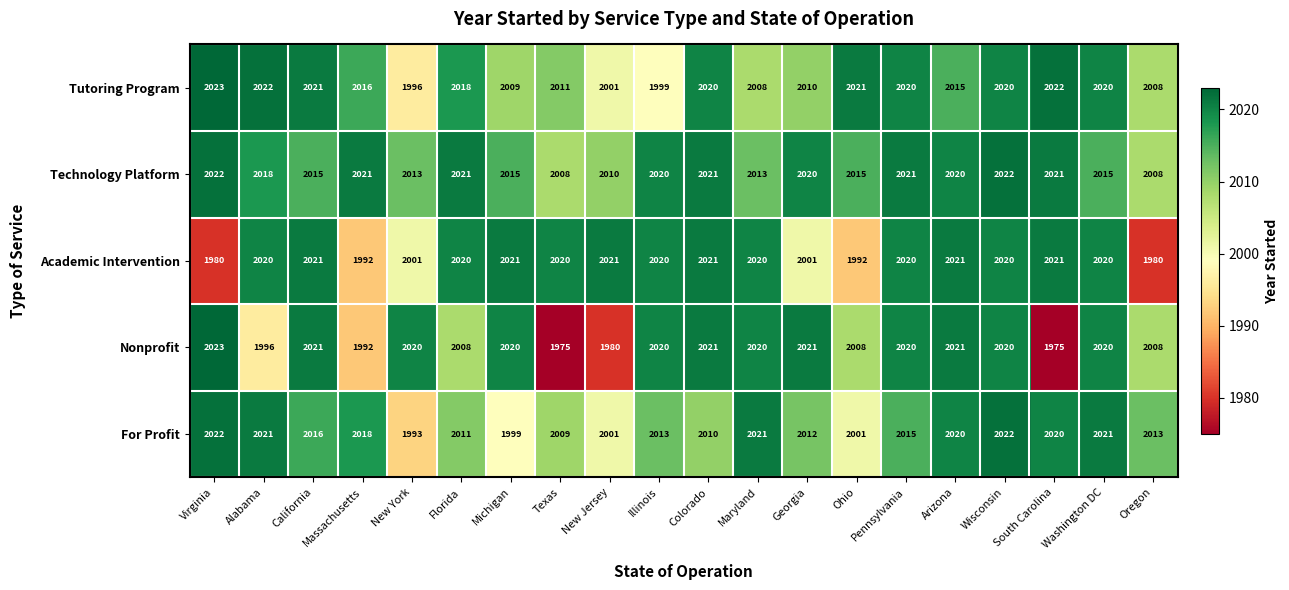

What is the difference between the second highest and minimum values in the Academic Intervention series?

41